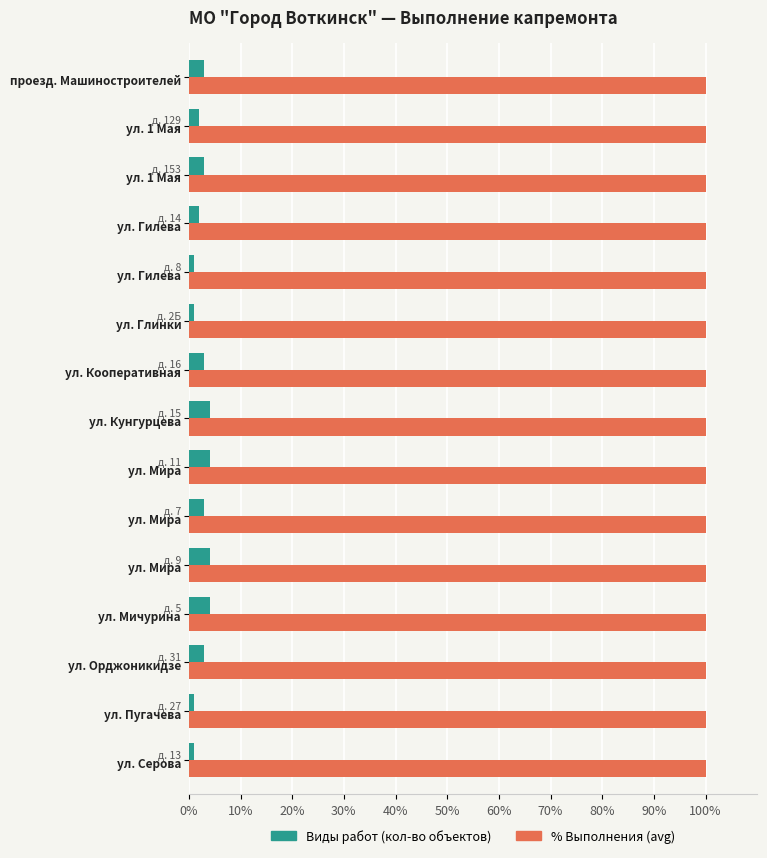

Rank the series by their maximum value, from lowest to highest.

Виды работ (кол-во объектов), % Выполнения (avg)